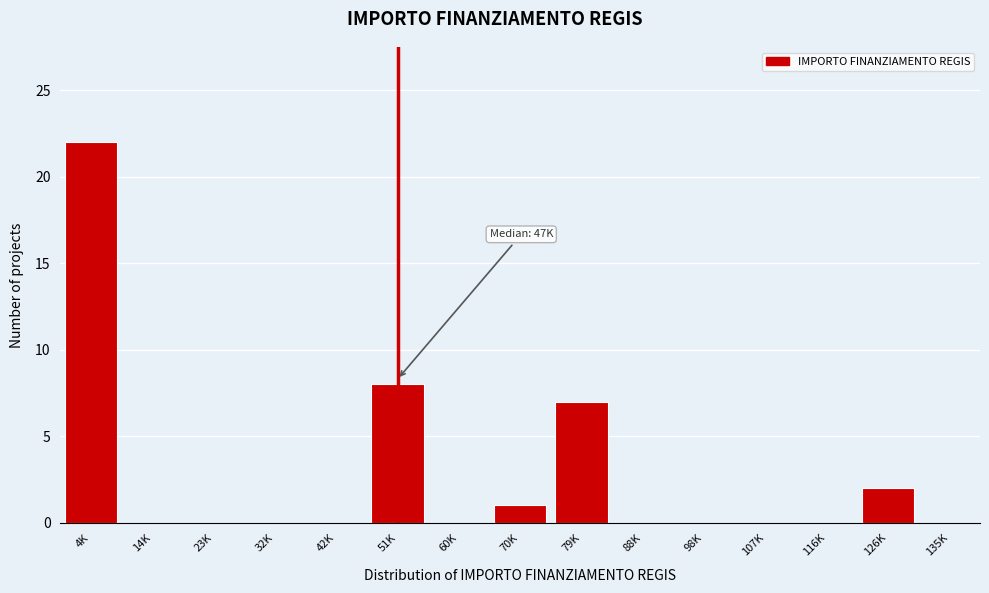

Reading left to right, extract all data points from this chart.

4K=22	14K=0	23K=0	32K=0	42K=0	51K=8	60K=0	70K=1	79K=7	88K=0	98K=0	107K=0	116K=0	126K=2	135K=0